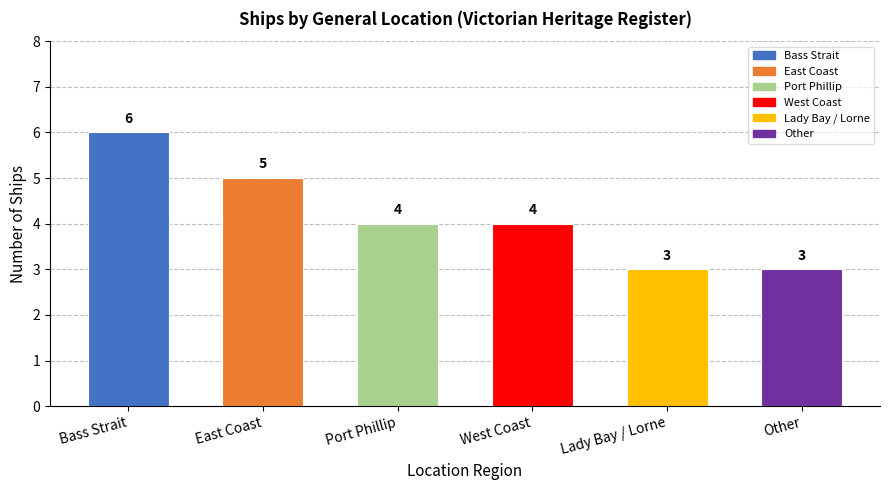

What is the difference between the values at Port Phillip and Bass Strait?

2